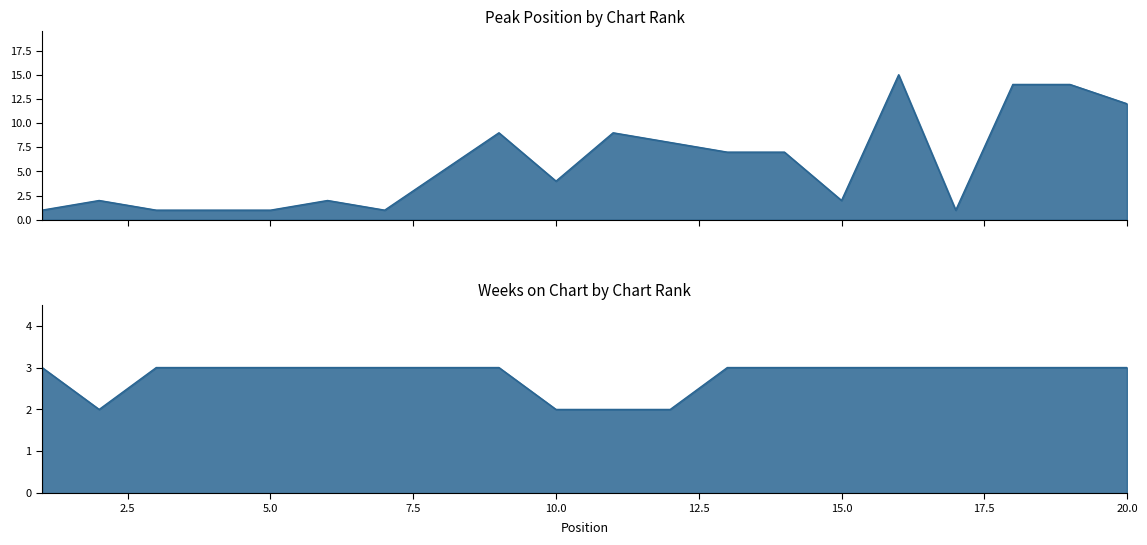

What is the highest value of the Peak Position series?

15